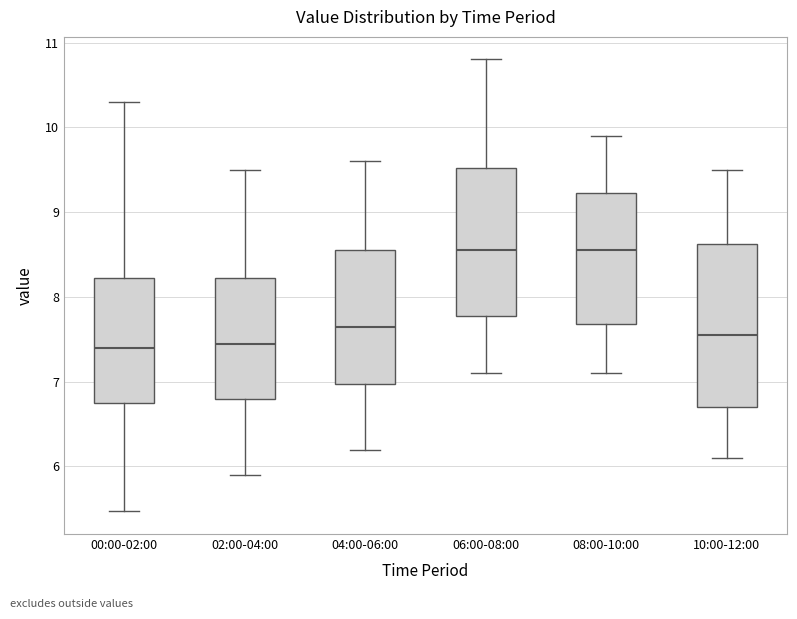

Comparing the boxes themselves (not the whiskers), which one is the tallest?

10:00-12:00